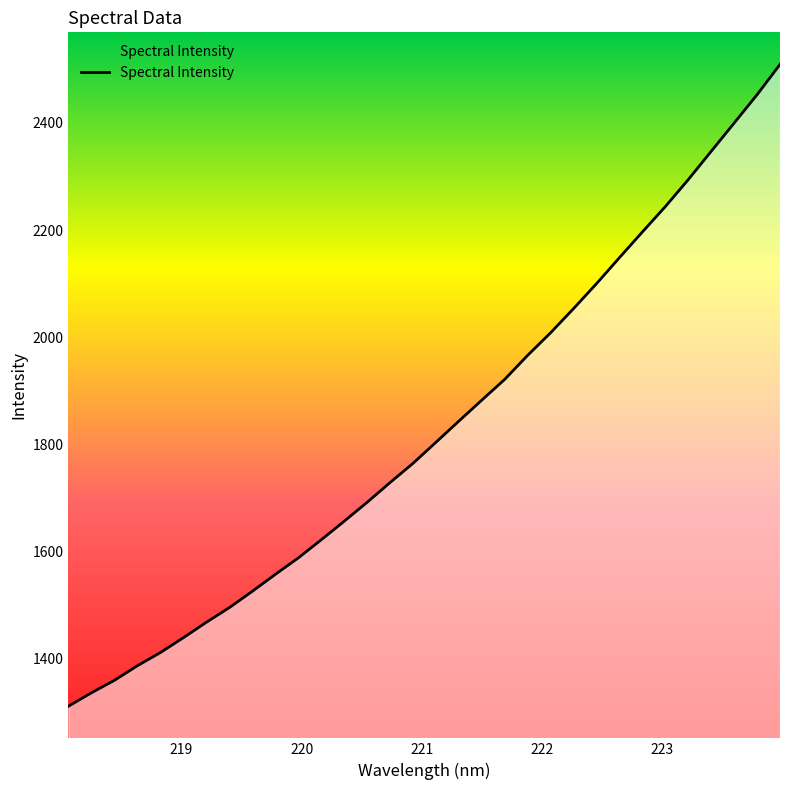

What is the value of the 14th point from the left?

1692.1